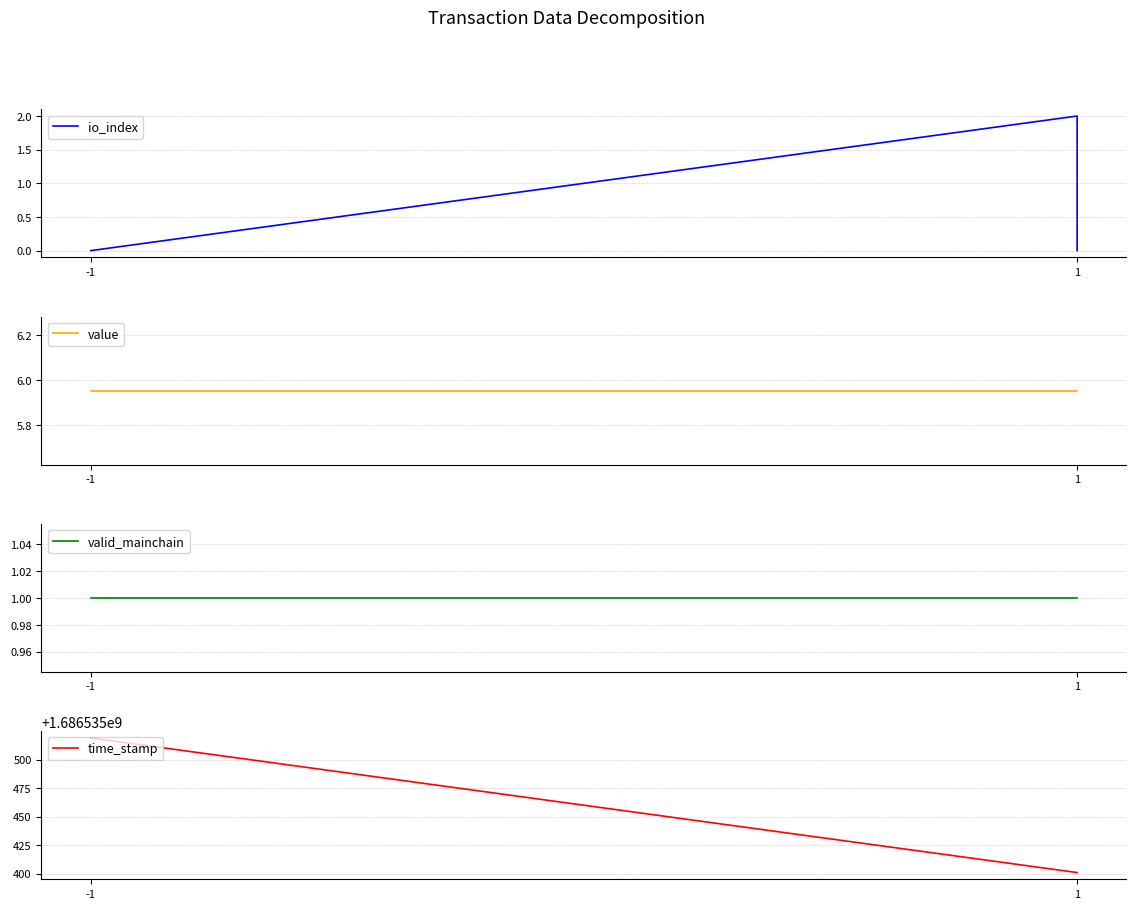

Read the time_stamp value at 1.

1686535401.0